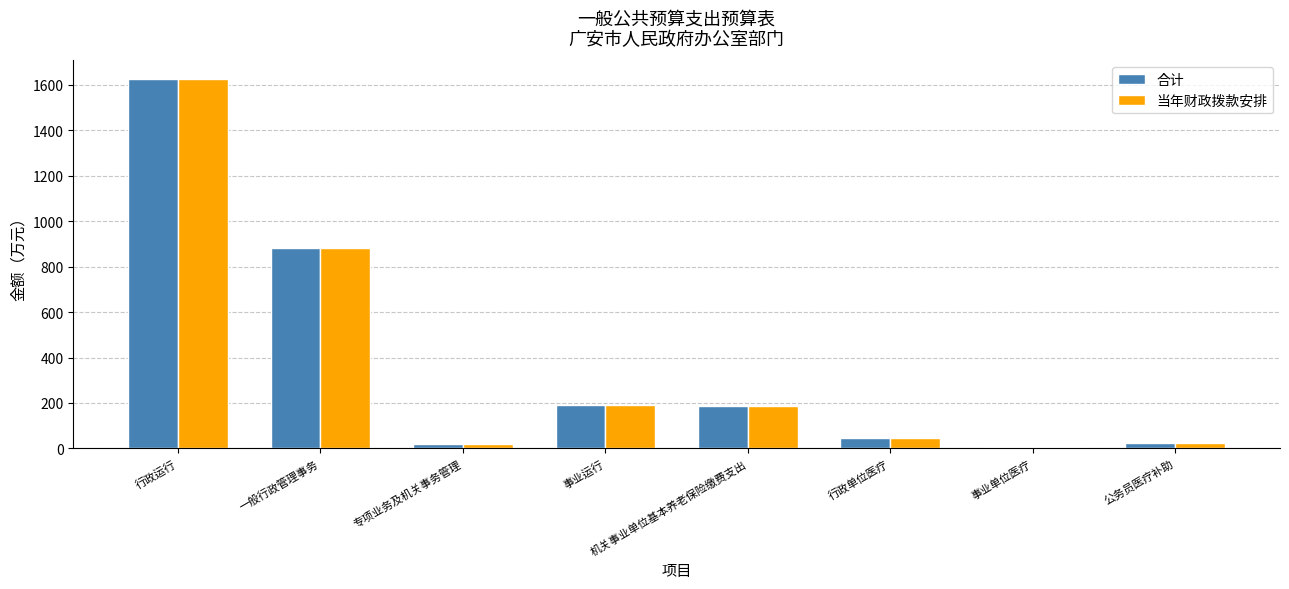

At how many categories does at least one series exceed 260?

2